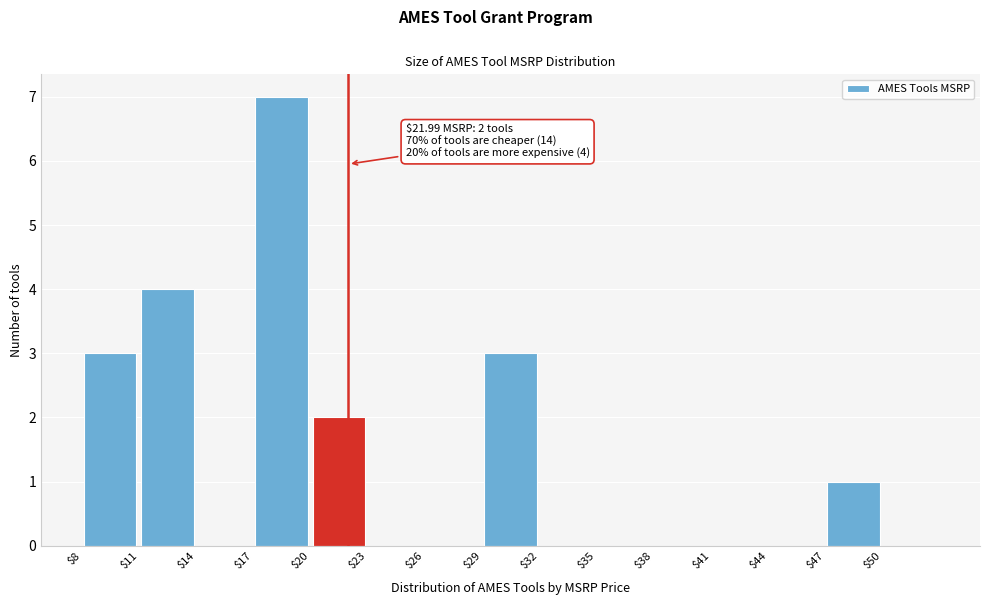

Over which range of the x-axis is the bar tallest?

17 to 20